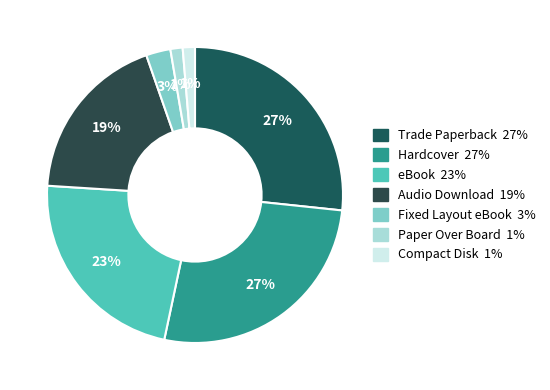

What is the total percentage of Trade Paperback and Audio Download?

45.3%